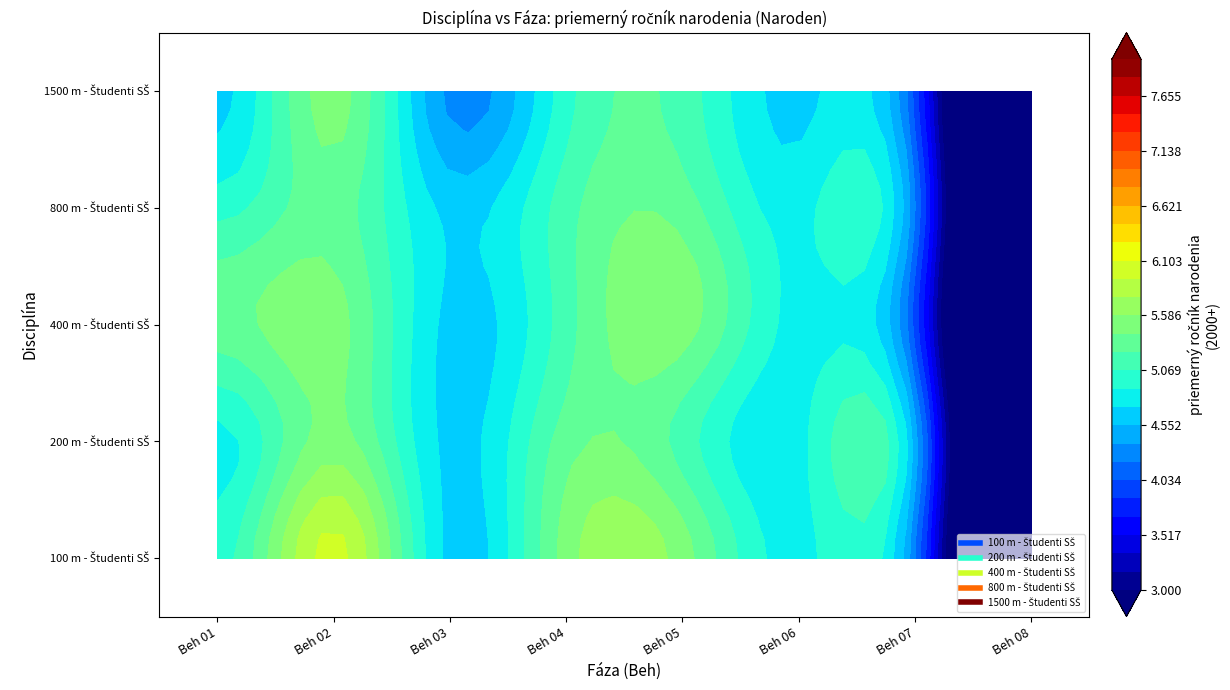

At which label does 200 m - Študenti SŠ first exceed 5?

Beh 02